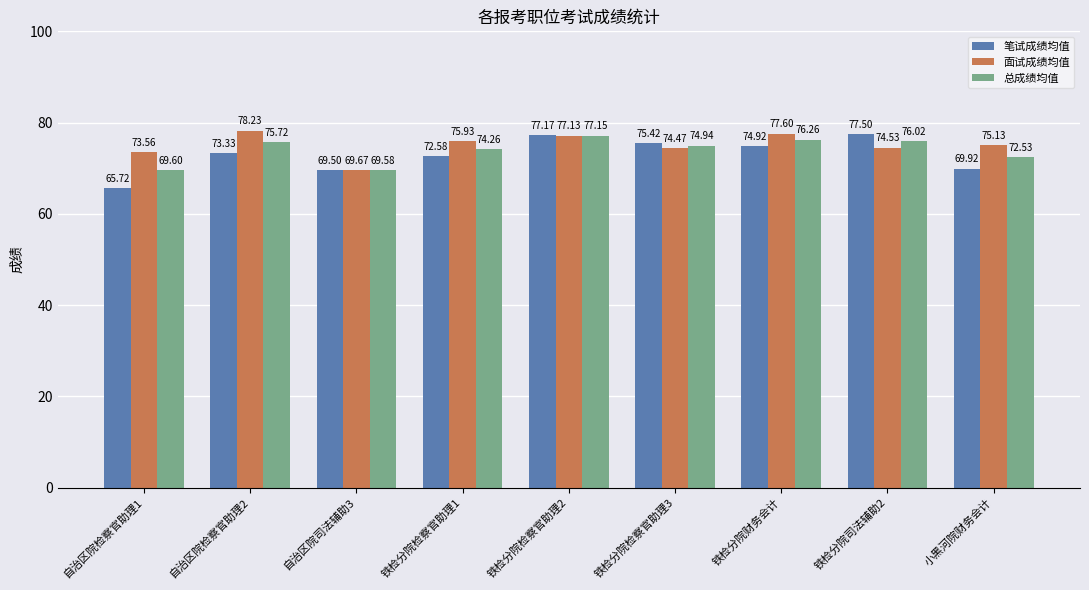

Is the value of 总成绩均值 at 铁检分院检察官助理1 greater than the value of 面试成绩均值 at 铁检分院检察官助理3?

No